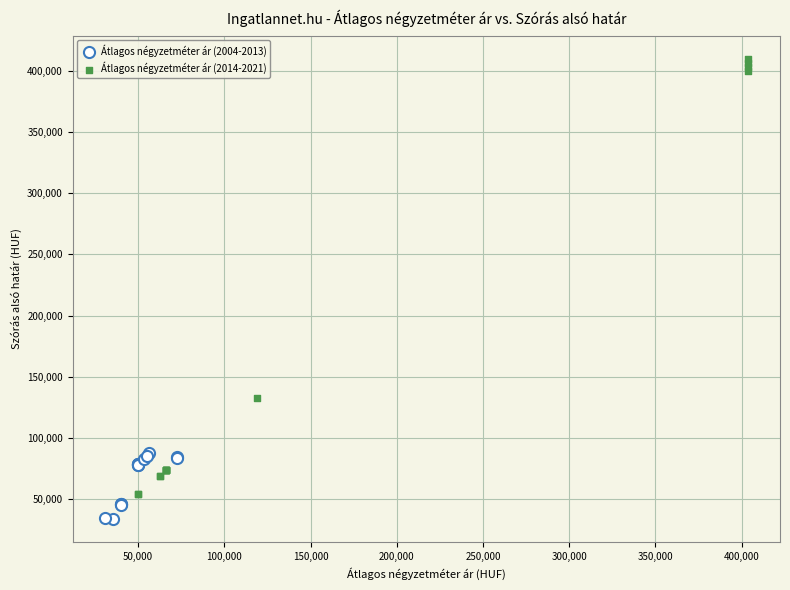

Which series has the widest spread of Y values?

Átlagos négyzetméter ár (2014-2021)